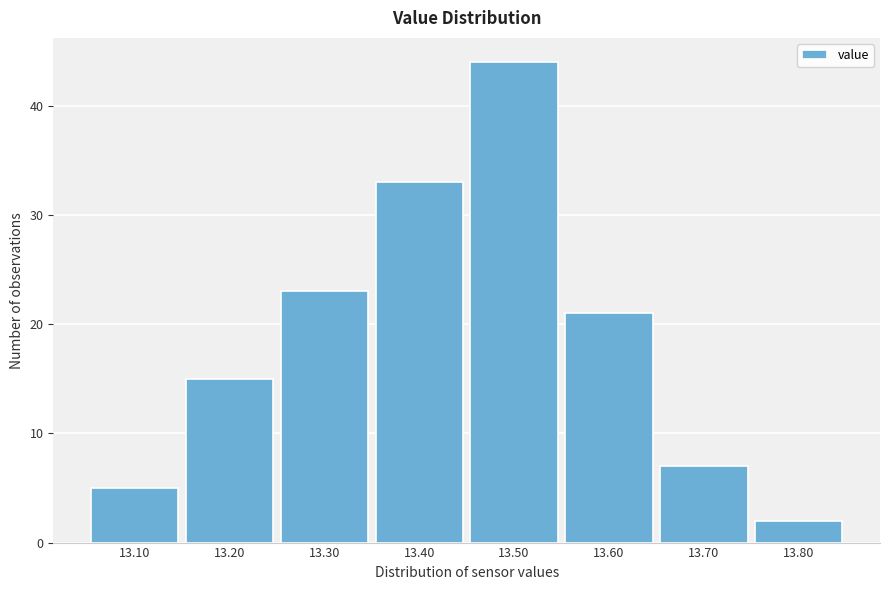

Which range on the x-axis has the tallest bar?

13.45 to 13.55